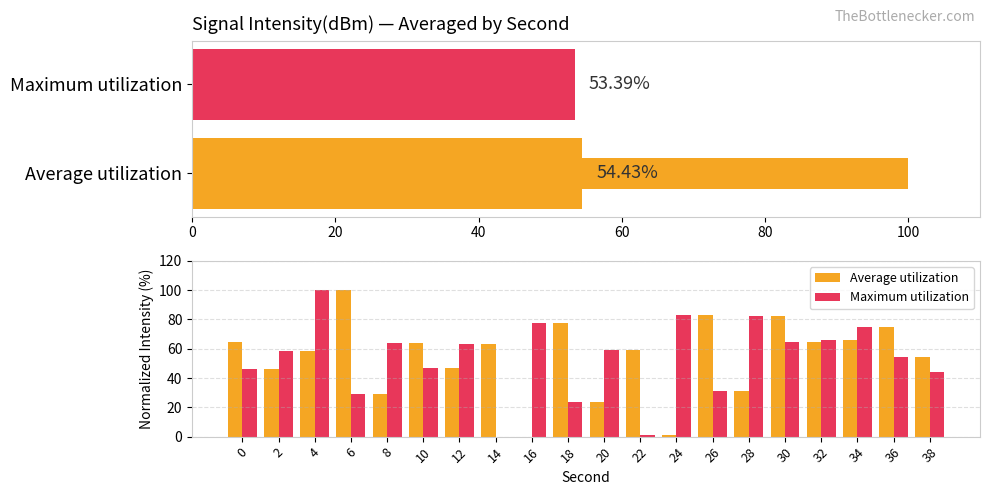

What is the difference between the Maximum utilization values at 14 and 34?

74.8